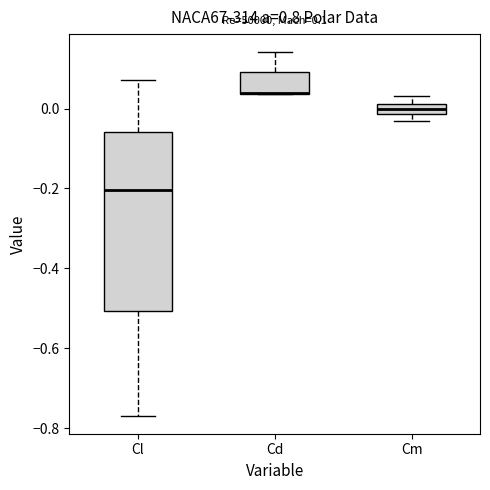

Comparing the boxes themselves (not the whiskers), which one is the tallest?

Cl